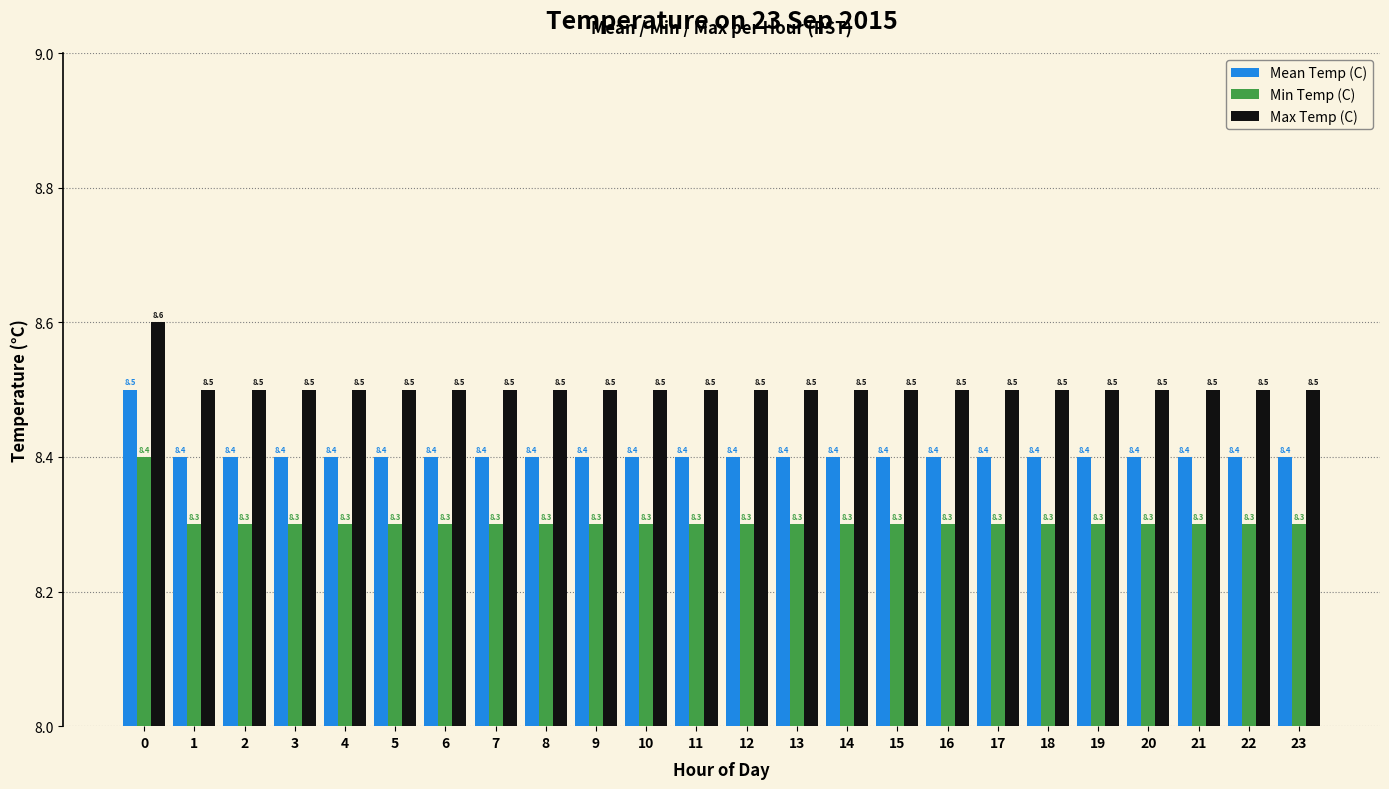

The Mean Temp (C) series shows 8.4 at 10. True or false?

True